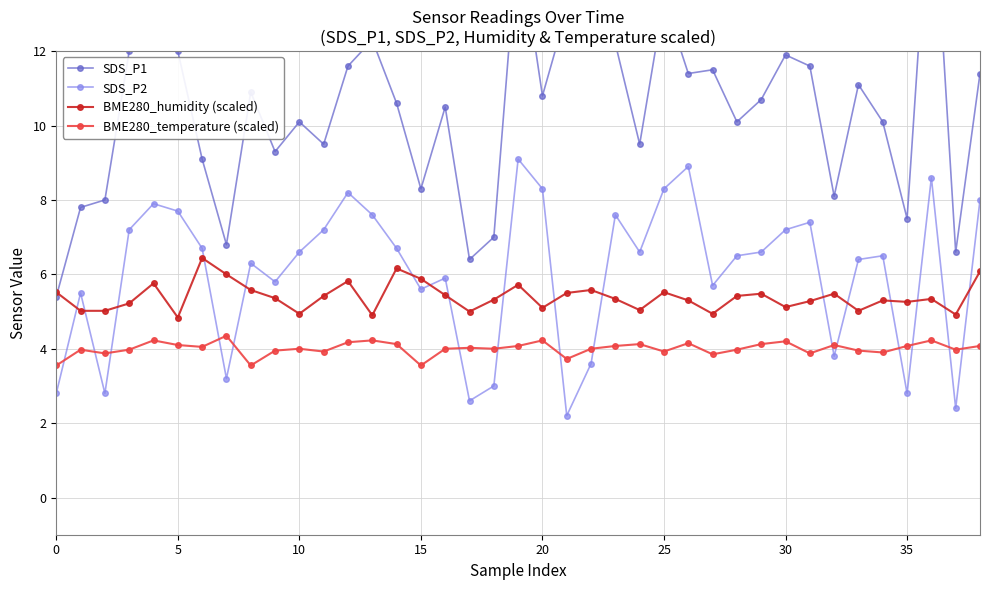

True or false: SDS_P2 has a value of 7.2 at 30.

True